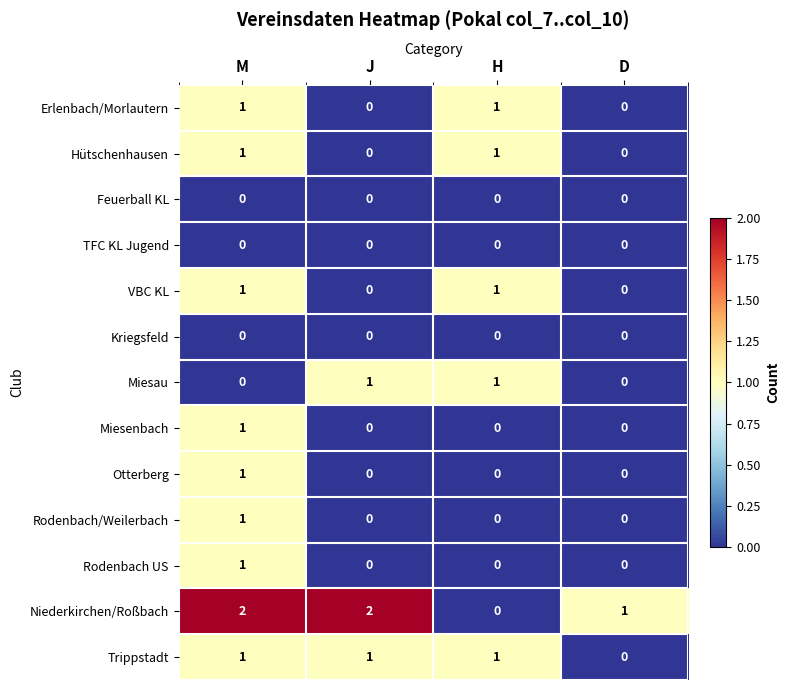

The value of Miesenbach at M is 1. True or false?

True